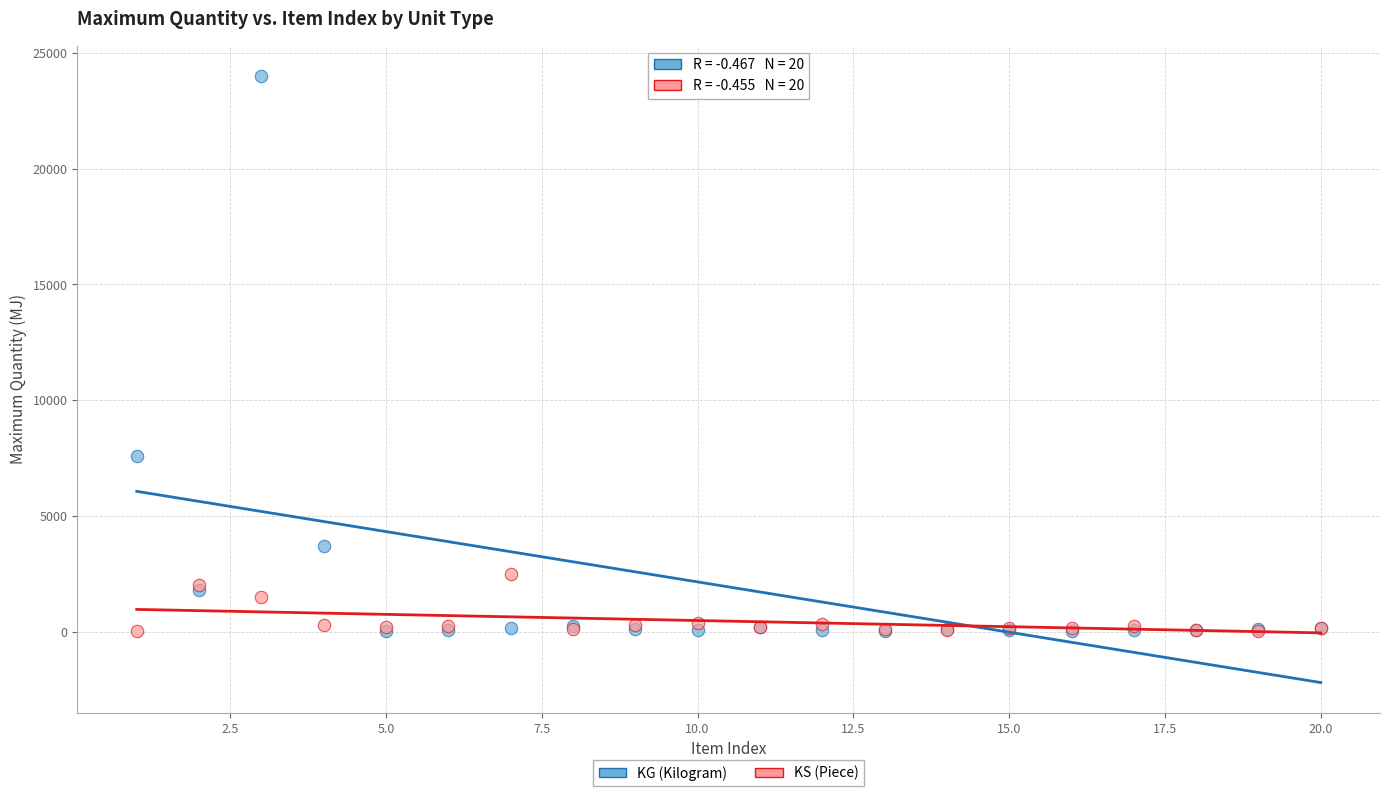

In the KG (Kilogram) series, what Y value is closest to 12010?

7600